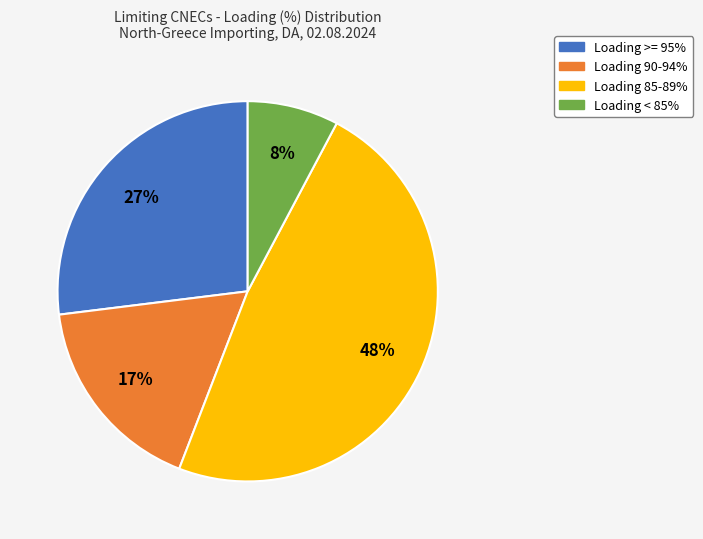

How many segments does this pie chart have?

4